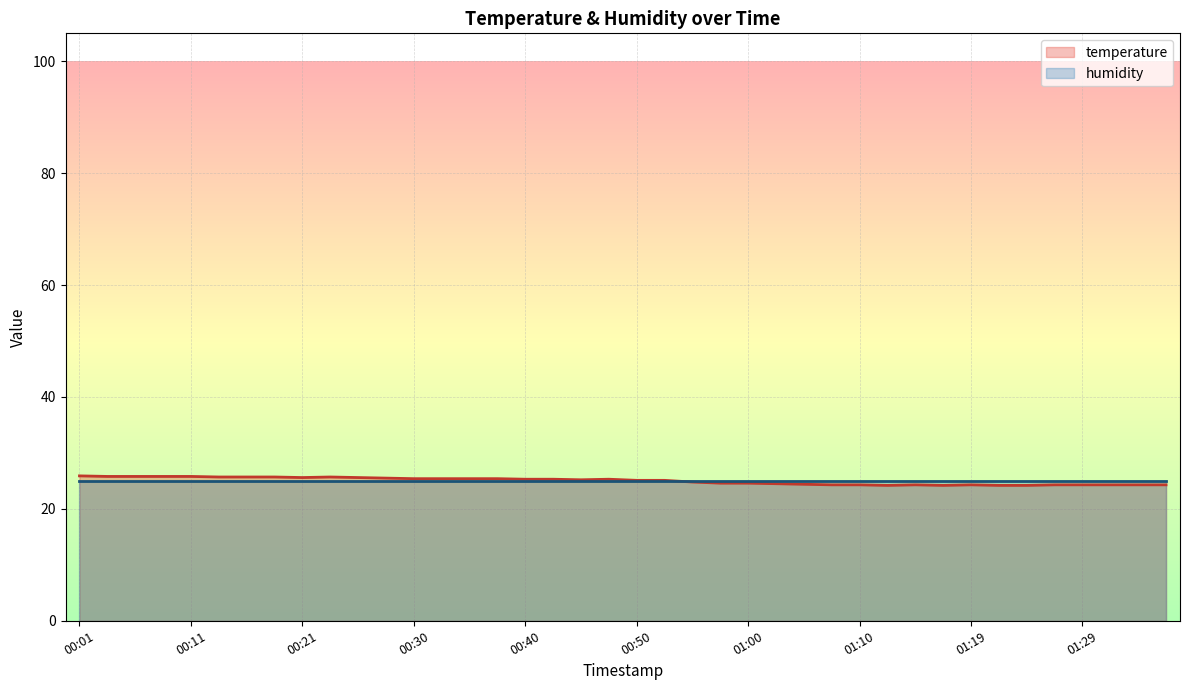

What is the total value across all series at 01:00?

49.6